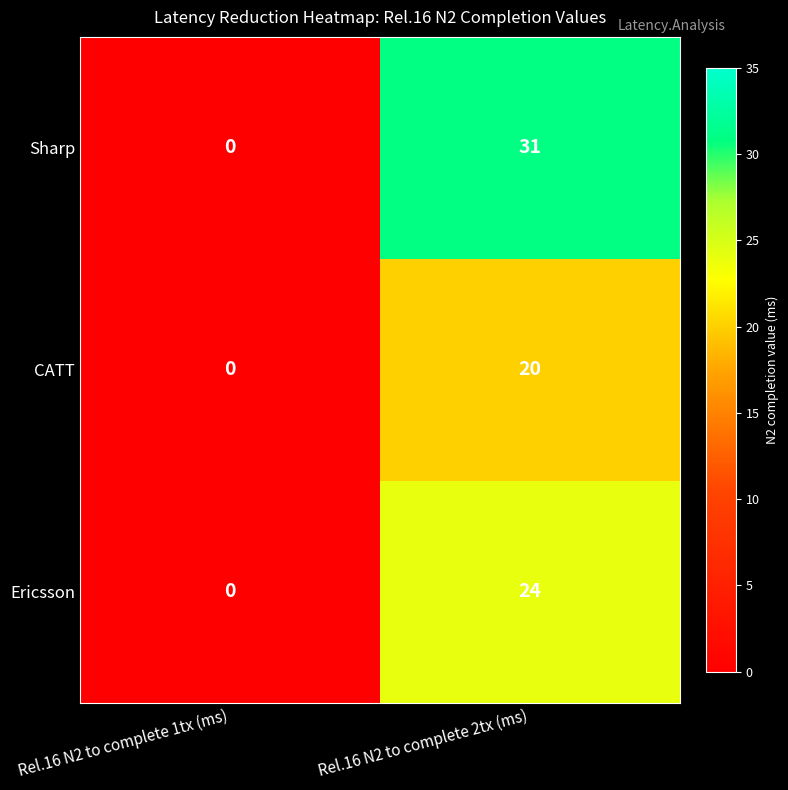

Which series has the largest range (max minus min)?

Sharp